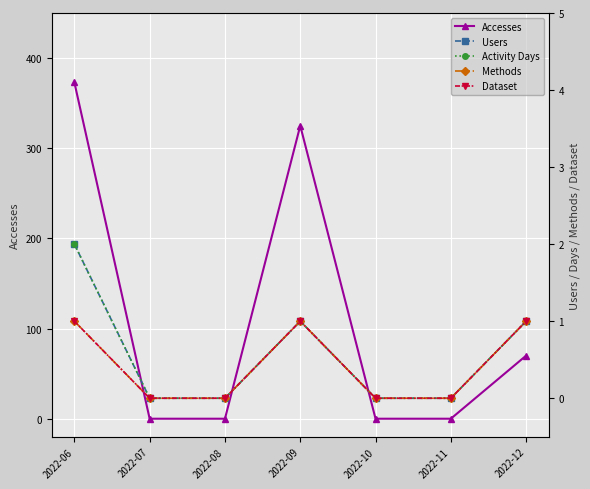

What is the total value across all series at 2022-12?

74